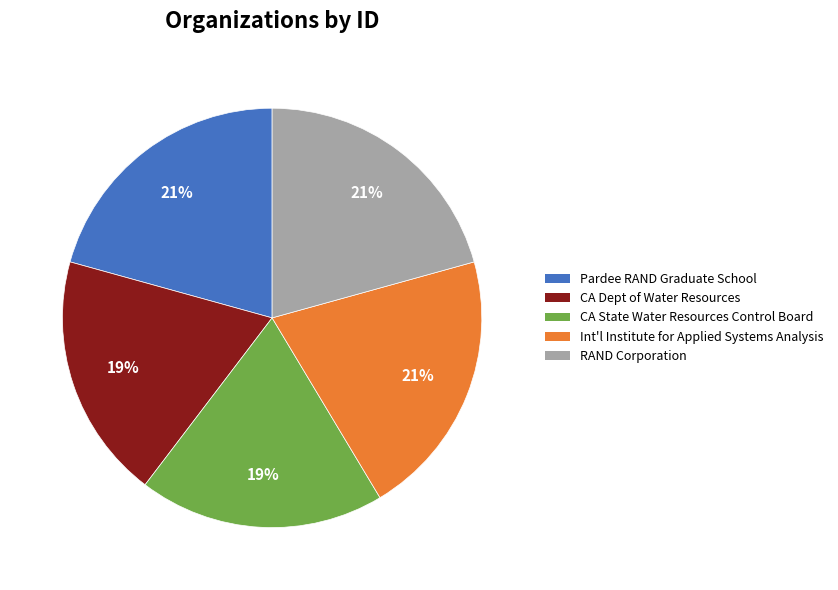

How many slices are in this pie chart?

5